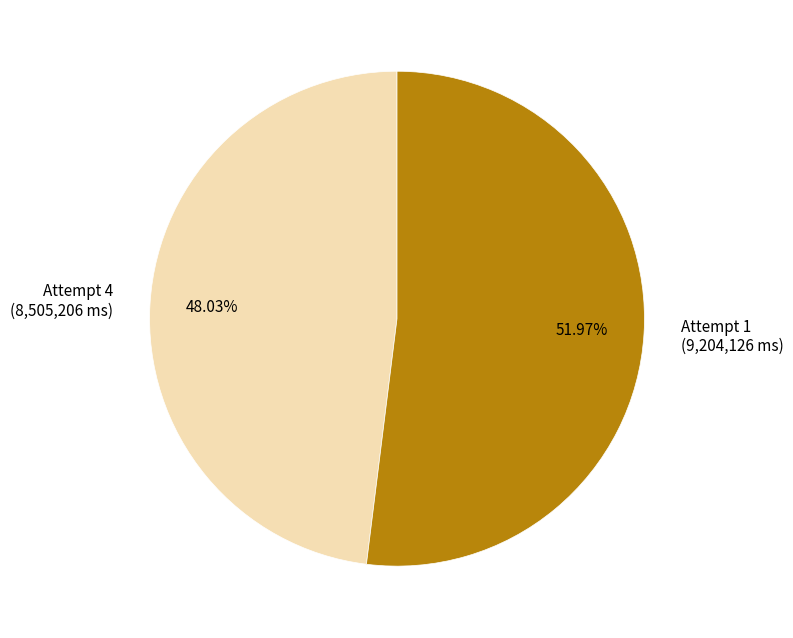

Approximately how many times larger is the value at Attempt 4 (8,505,206 ms) compared to Attempt 1 (9,204,126 ms)?

0.9